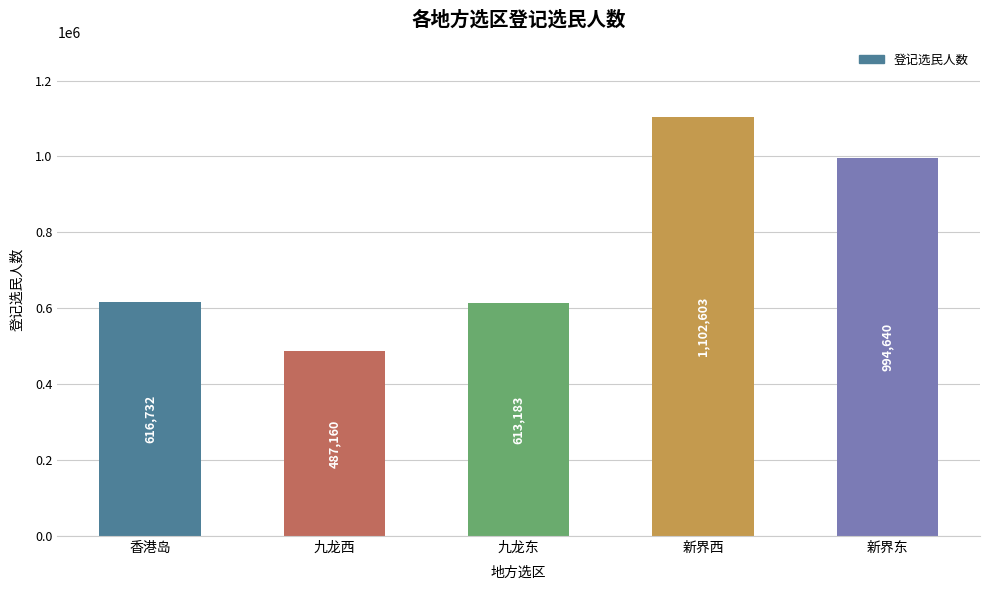

Count the number of categories in the chart.

5